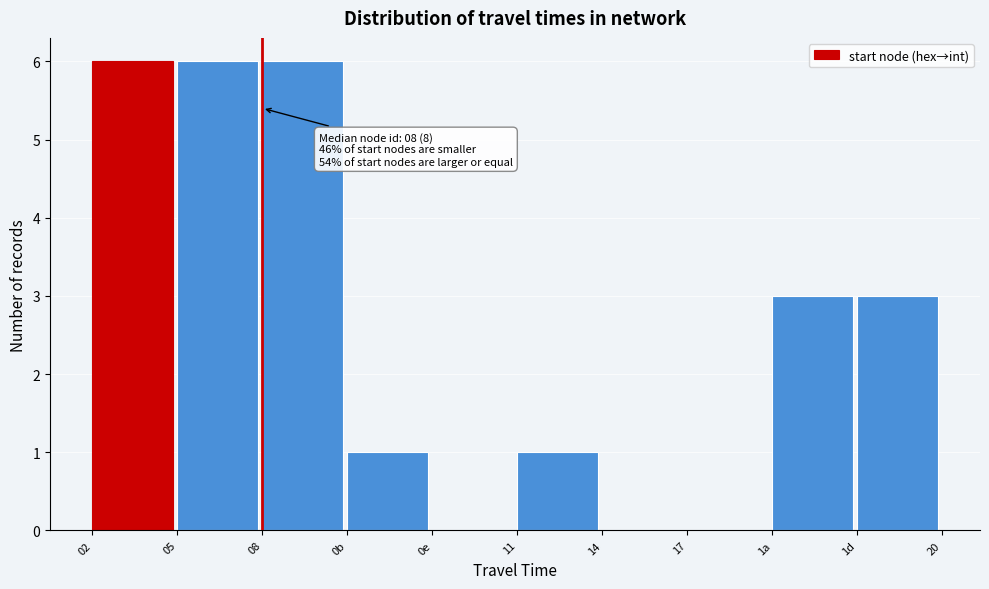

Reading left to right, transcribe all the data shown in this chart.

02=6	05=6	08=6	0b=1	0e=0	11=1	14=0	17=0	1a=3	1d=3